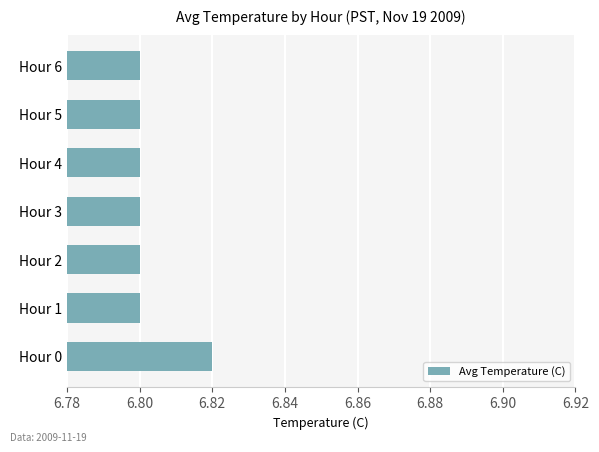

Does the chart contain any negative values?

No